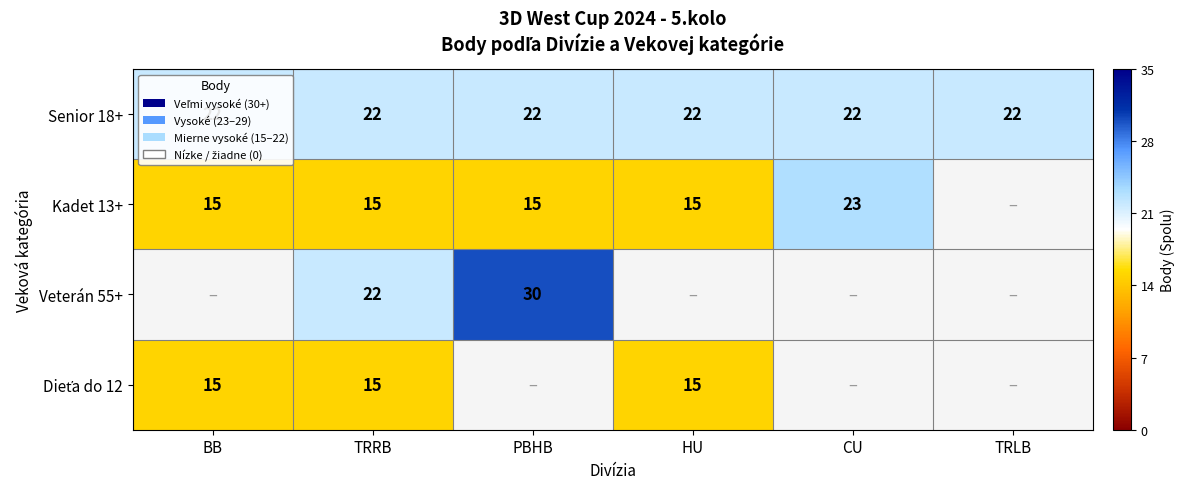

Is the value of Senior 18+ at TRRB greater than the value of Kadet 13+ at BB?

Yes